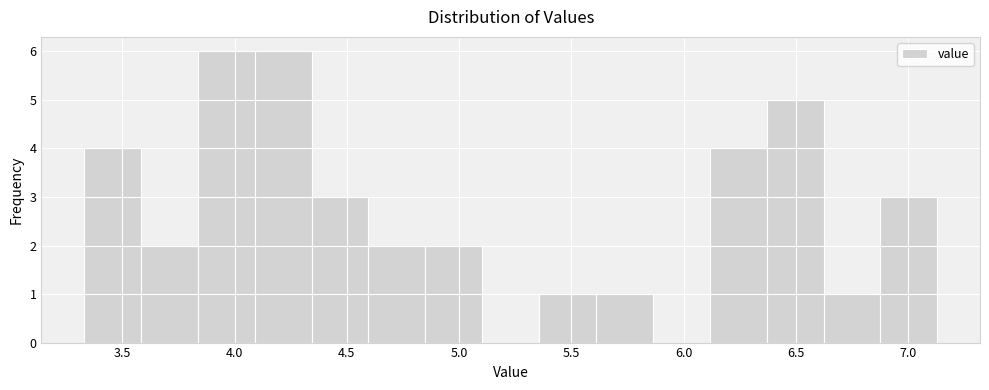

What is the height of the bar covering 4.35 to 4.60 on the x-axis? Neither the bar edges nor the heights are printed on the chart, so give them approximately, as read against the axes.

3